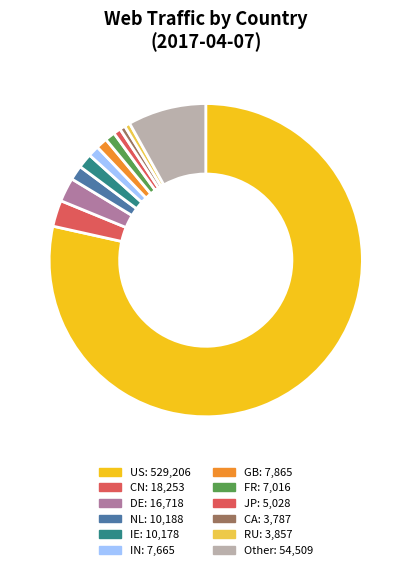

How many slices are in this pie chart?

12